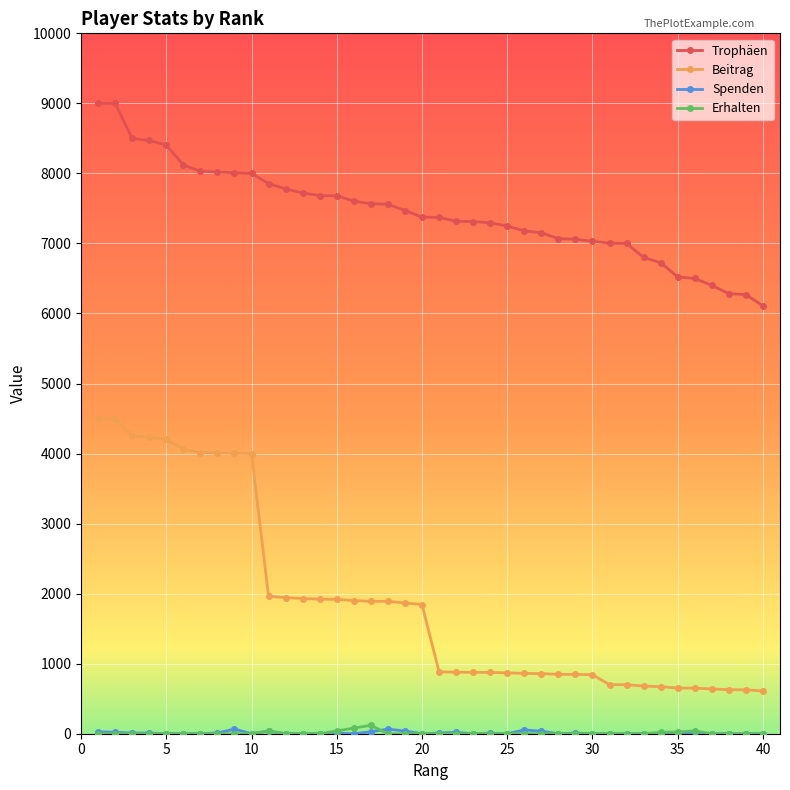

At how many categories does at least one series exceed 335?

40